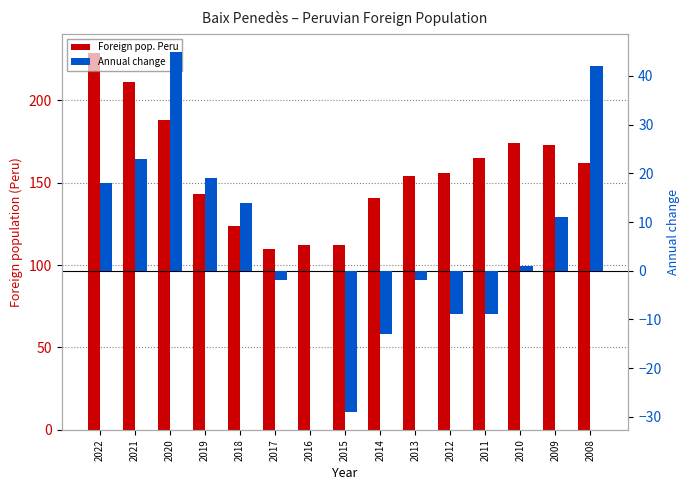

At which category is the sum across all series the highest?

2022